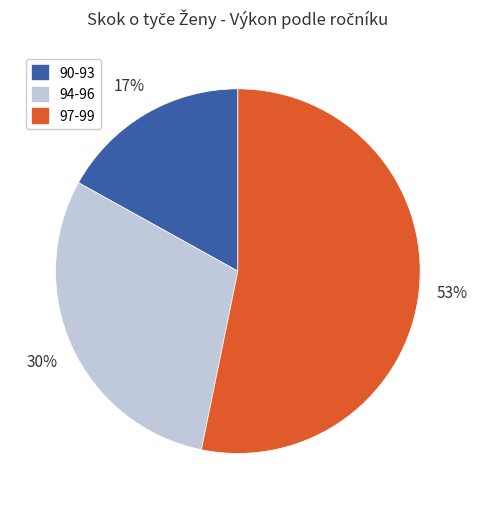

Is there any slice that represents more than half of the pie?

Yes